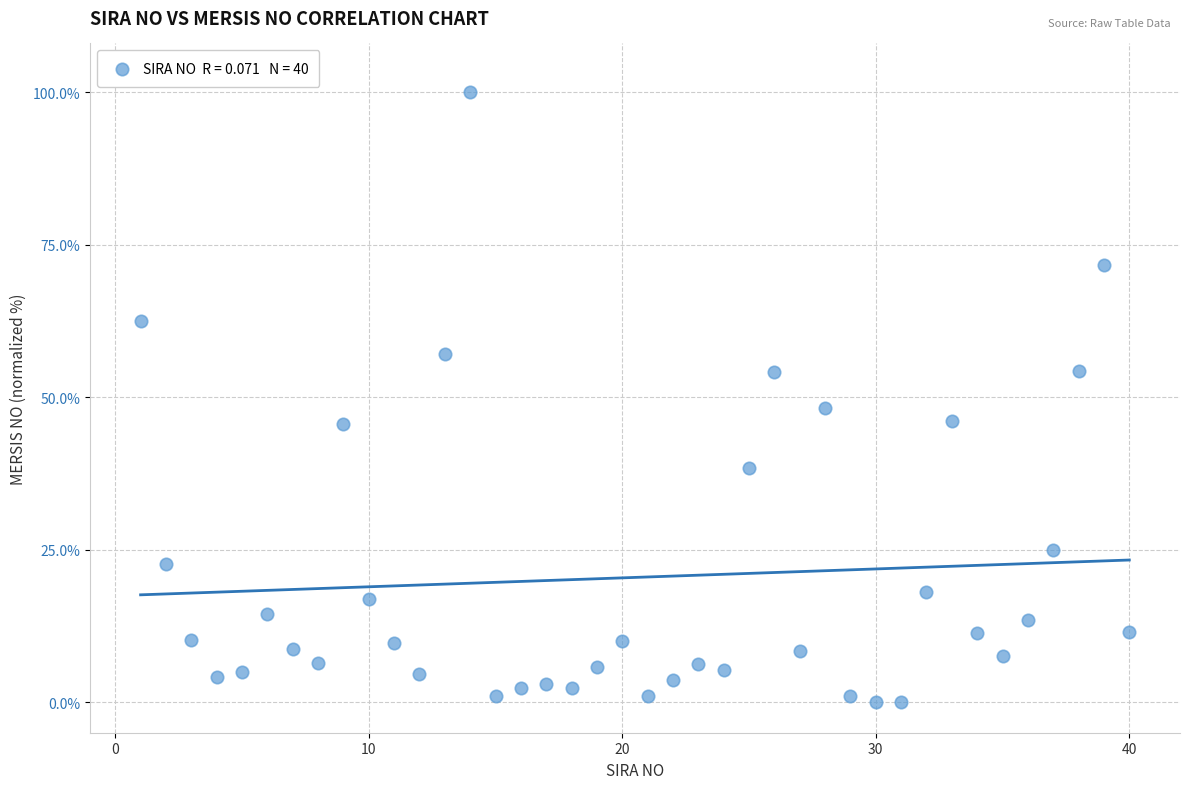

What is the range of X values (max minus min)?

39.0